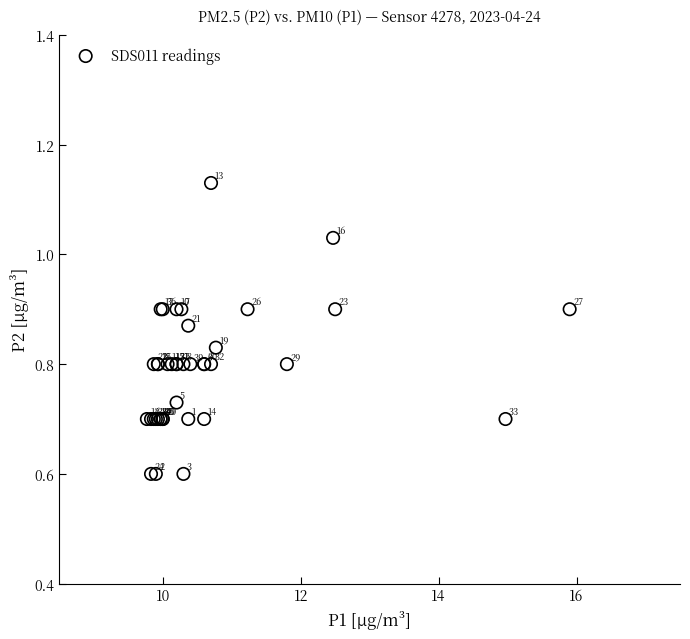

What Y value in the scatter plot is closest to 0?

0.6